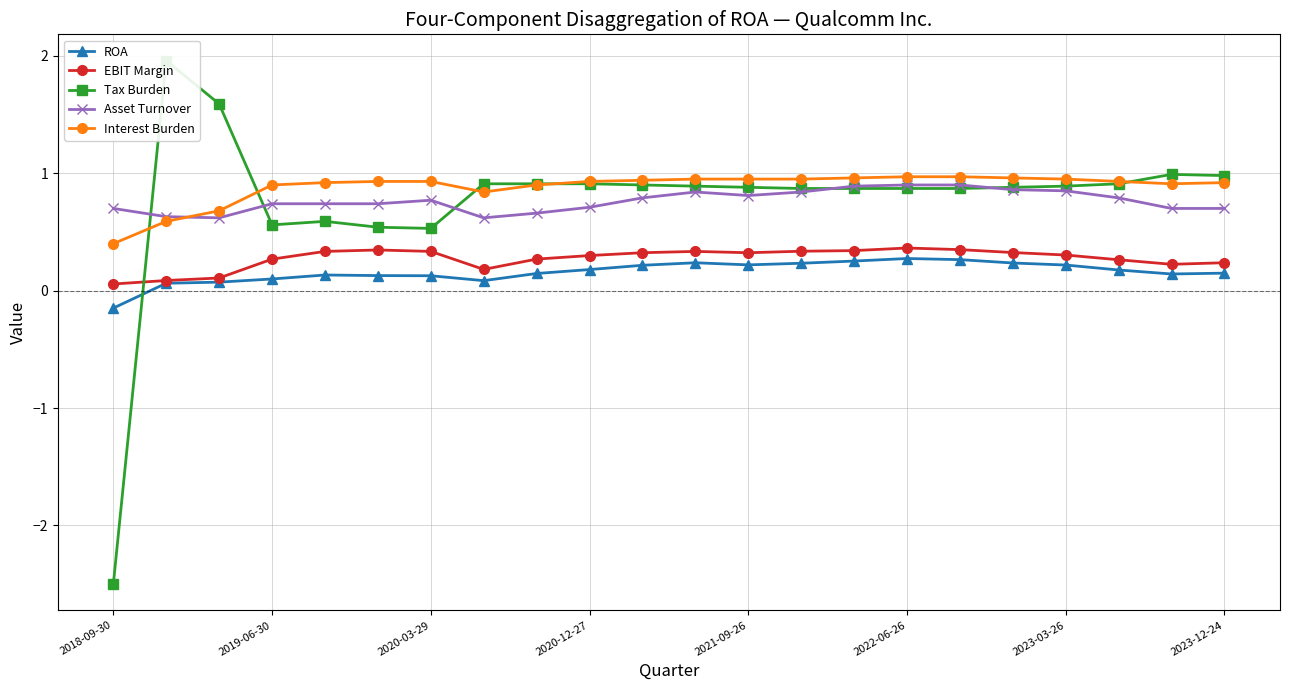

How many EBIT Margin values are between 0 and 1?

22